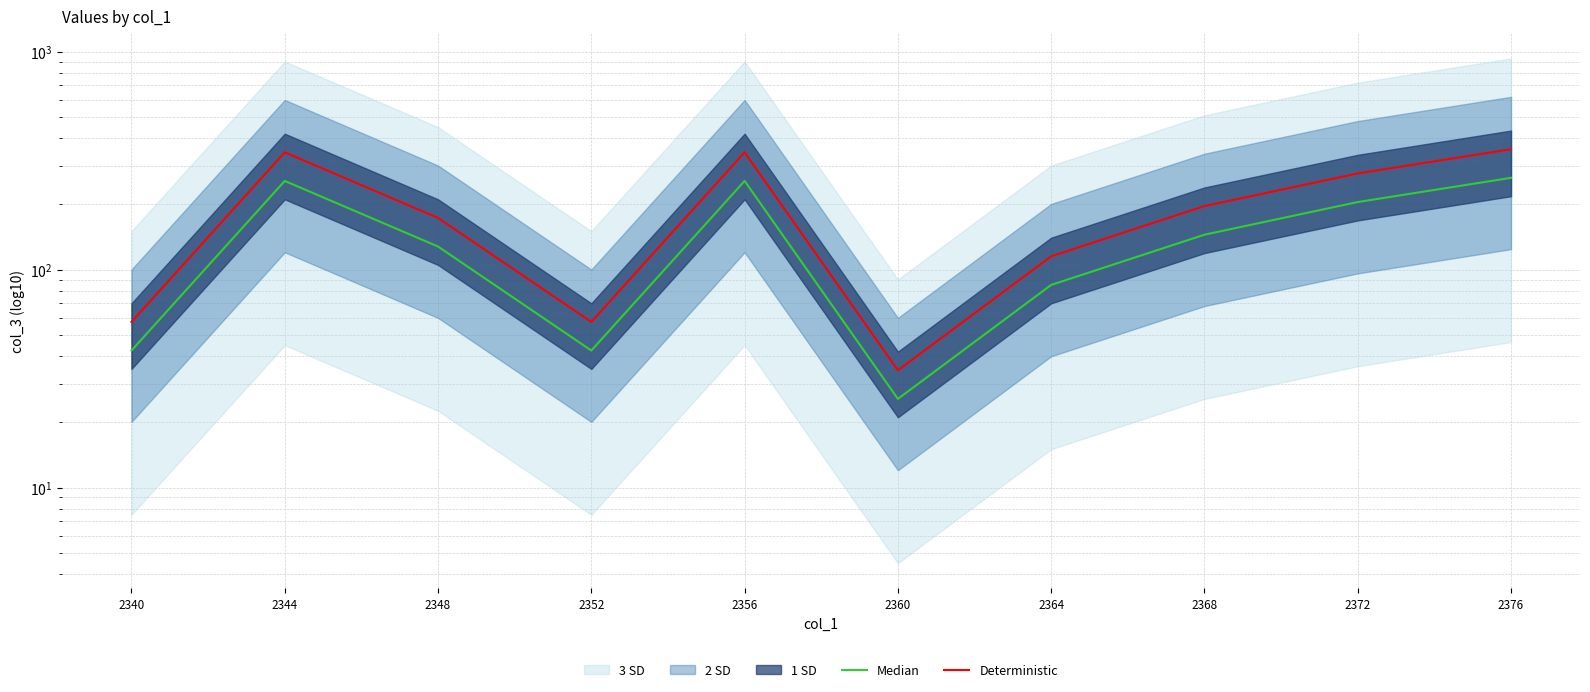

What is the spread (max minus min) of values at 2356?

90.0